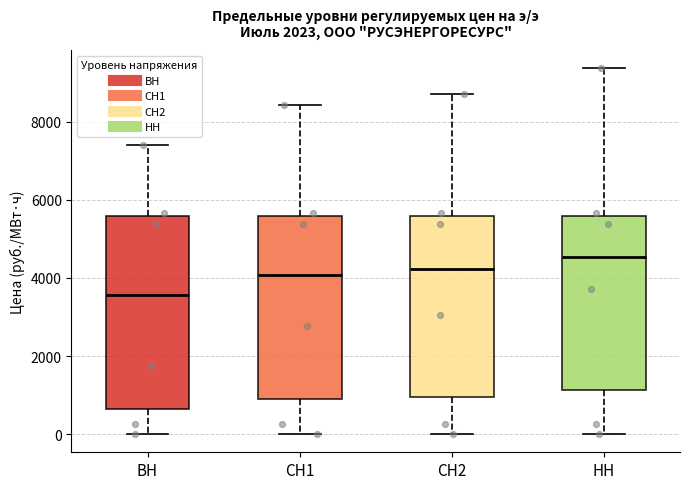

Where does the lower whisker of the box for ВН end on the y-axis? The values are not printed on the chart, so give them approximately, as read against the axis.

0